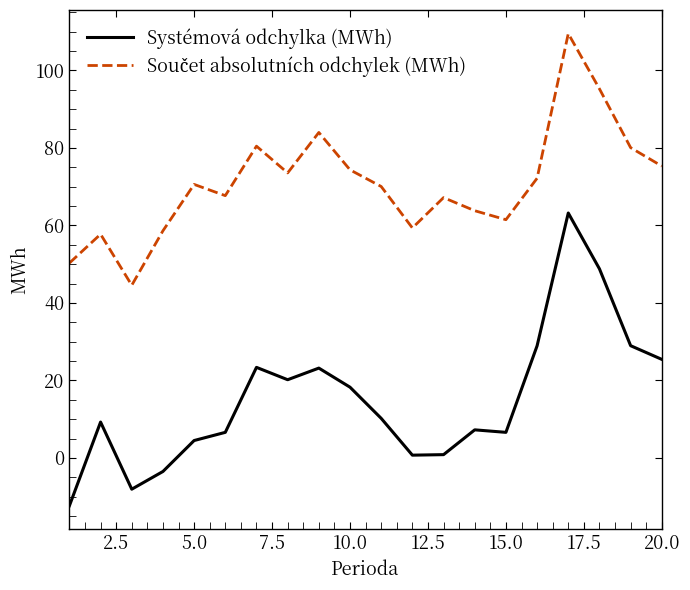

Which series has the widest spread of values?

Systémová odchylka (MWh)